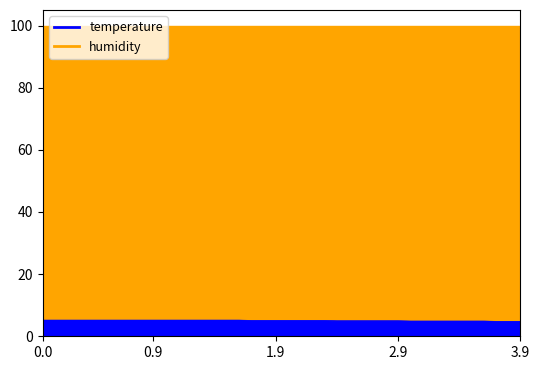

What is the difference between the maximum and minimum values?

0.4